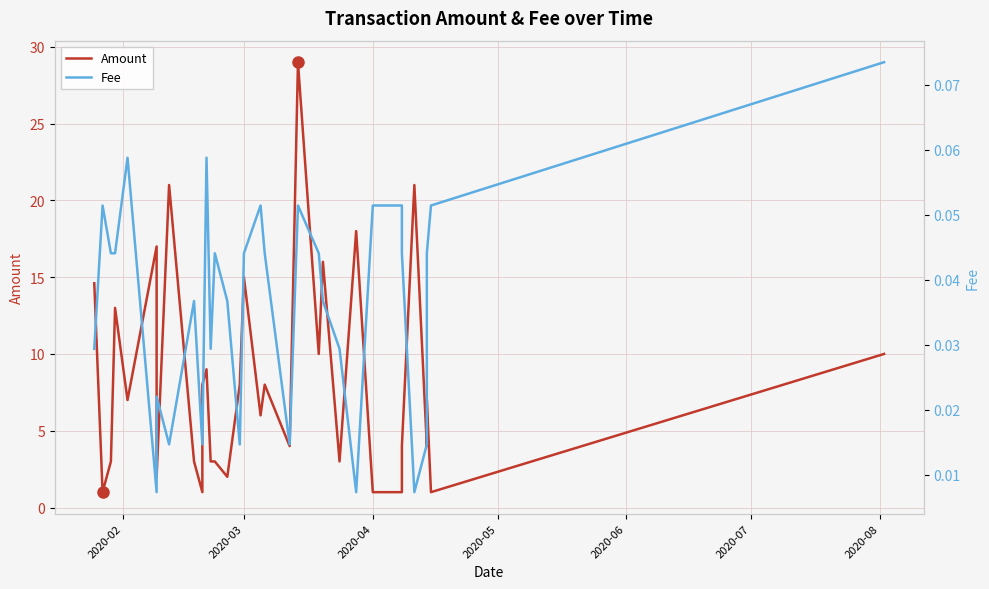

True or false: Amount and Fee cross at least once.

False